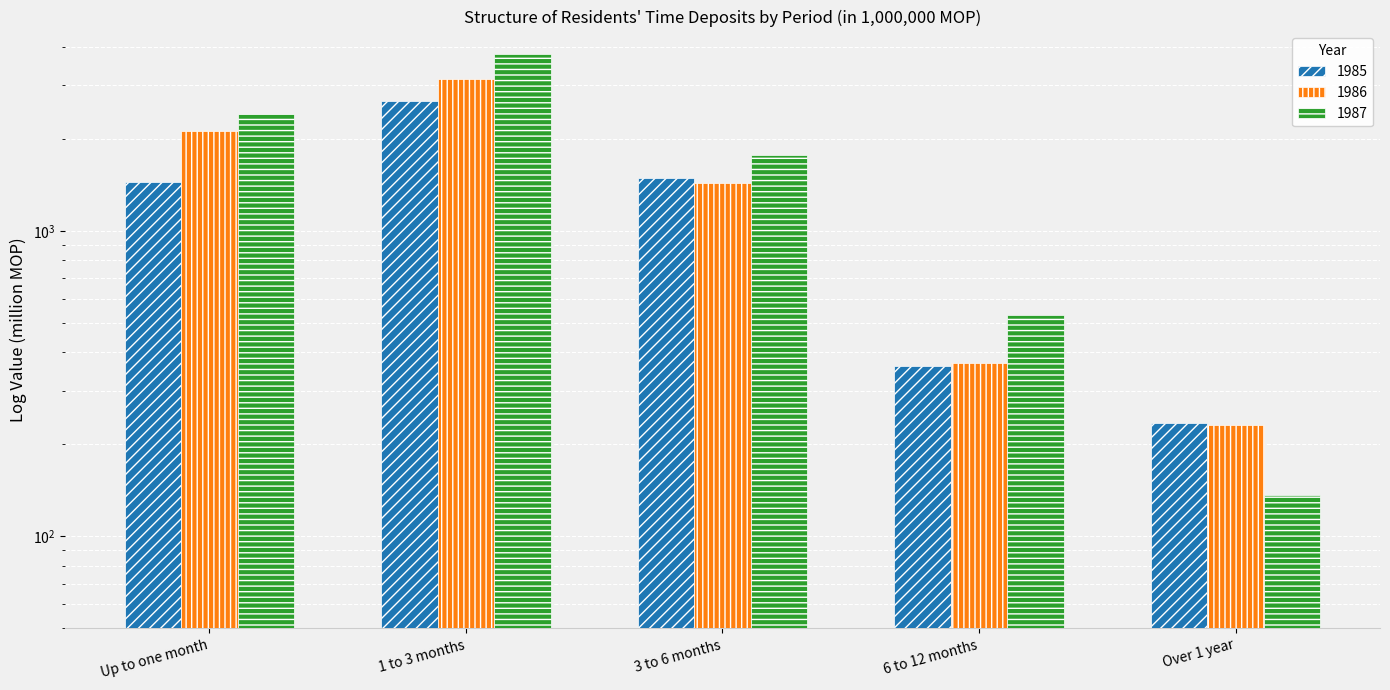

At which label does 1987 first exceed 1778?

Up to one month